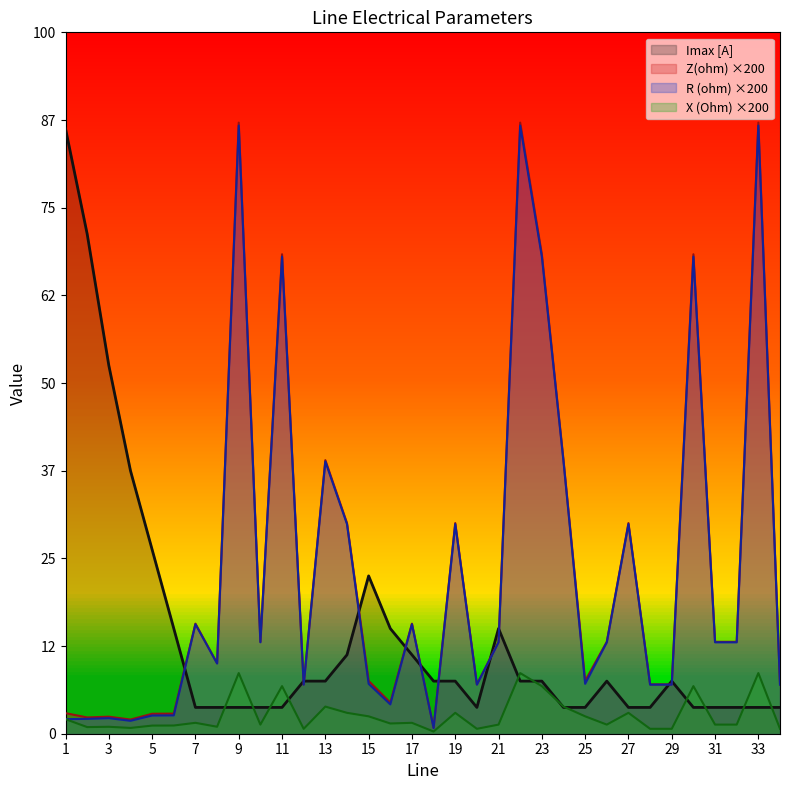

How many times do Imax [A] and Z(ohm) cross each other?

11